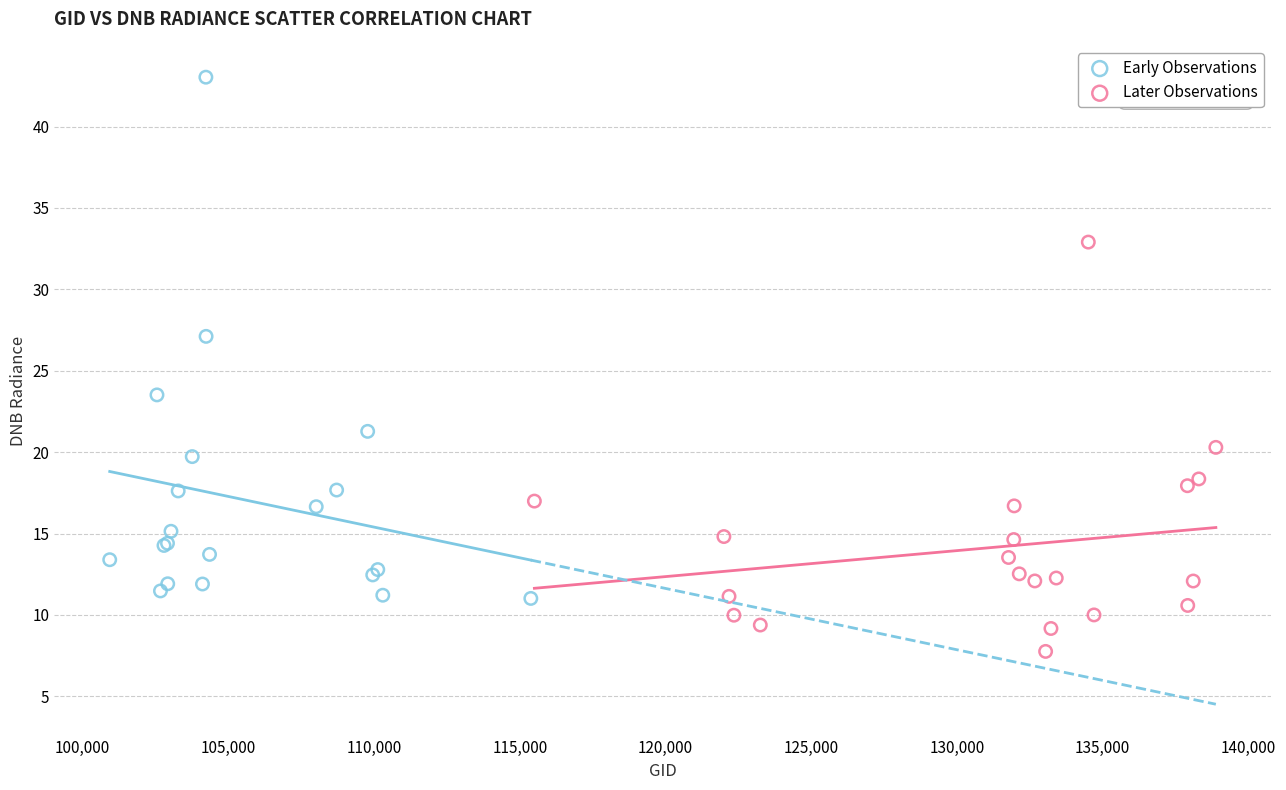

Which series has the widest spread of Y values?

Early Observations